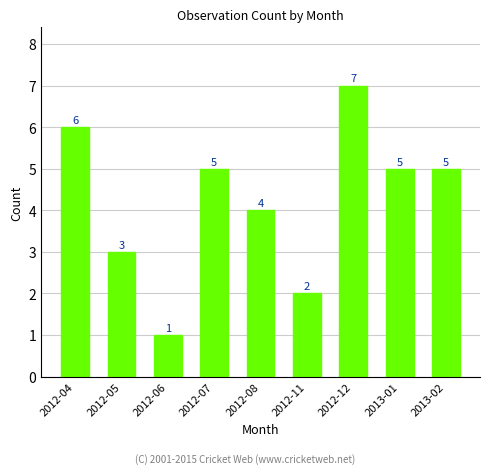

Reading left to right, what are all the values shown in this chart?

6	3	1	5	4	2	7	5	5